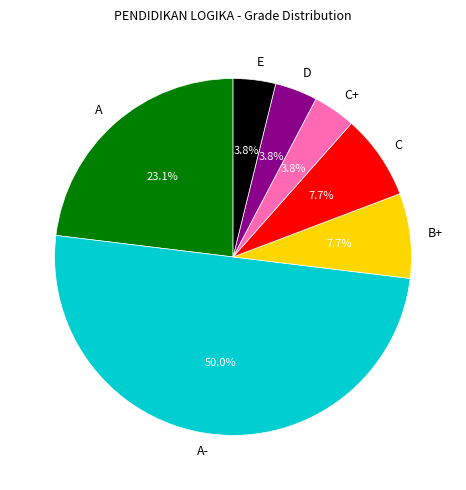

Which category has the biggest portion of the pie?

A-